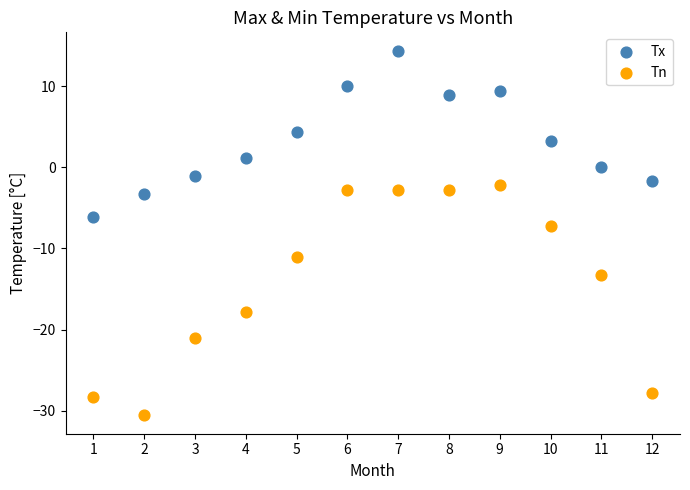

Which series reaches the maximum Y coordinate?

Tx